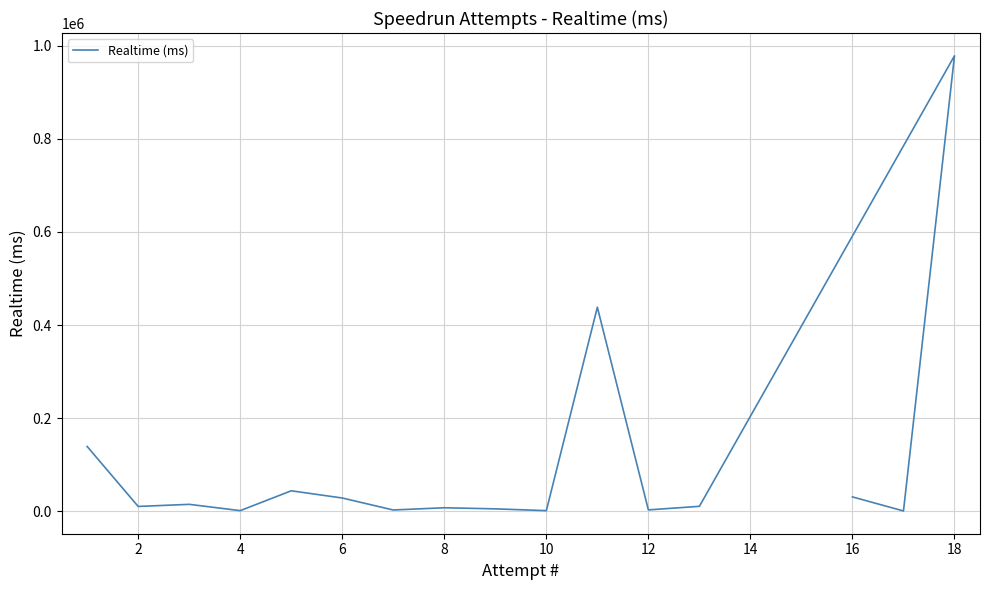

What is the smallest value displayed?

967